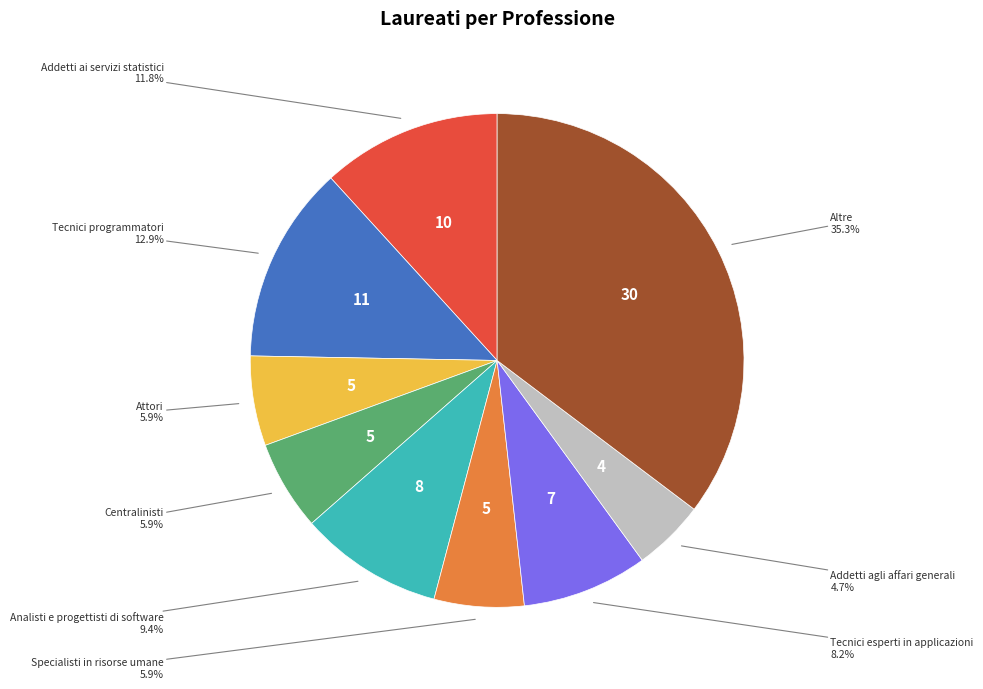

To the nearest percent, what percentage of the pie is Tecnici programmatori?

13%